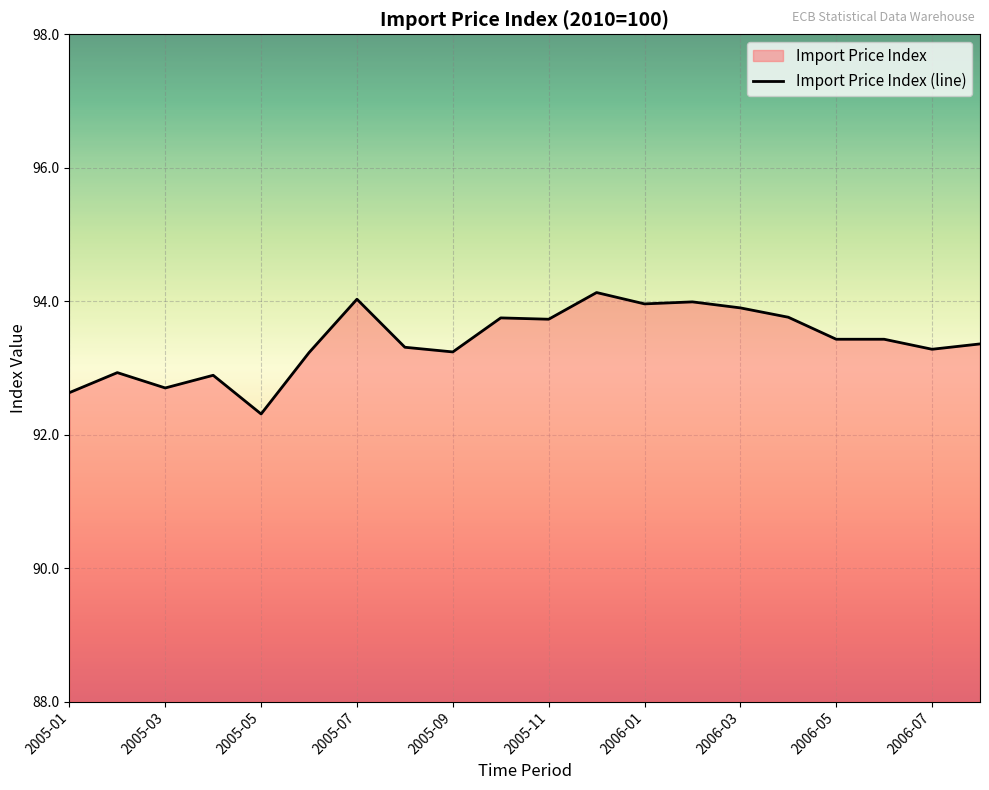

Approximately how many times larger is the value at 2005-11 compared to 2006-03?

1.0